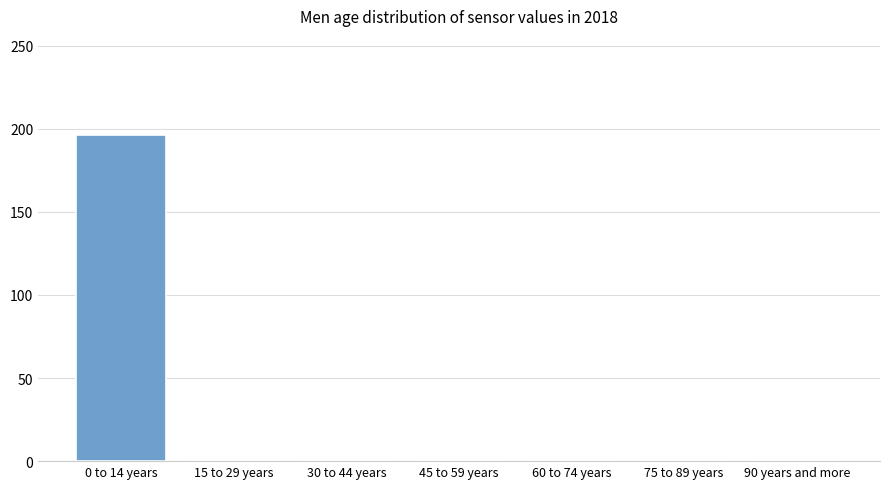

Reading left to right, what are all the values shown in this chart?

0 to 14 years=196	15 to 29 years=0	30 to 44 years=0	45 to 59 years=0	60 to 74 years=0	75 to 89 years=0	90 years and more=0